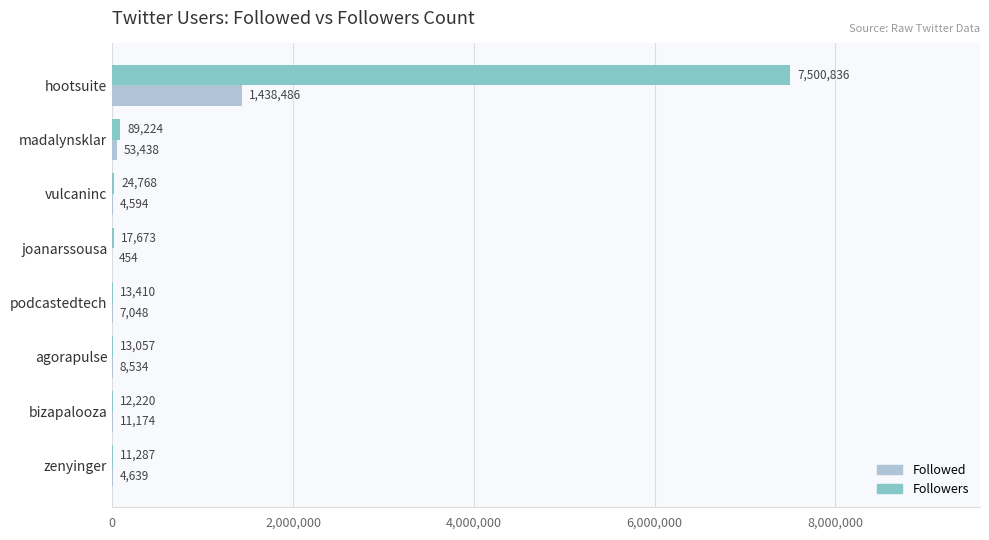

What is the average value of the Followers series?

960309